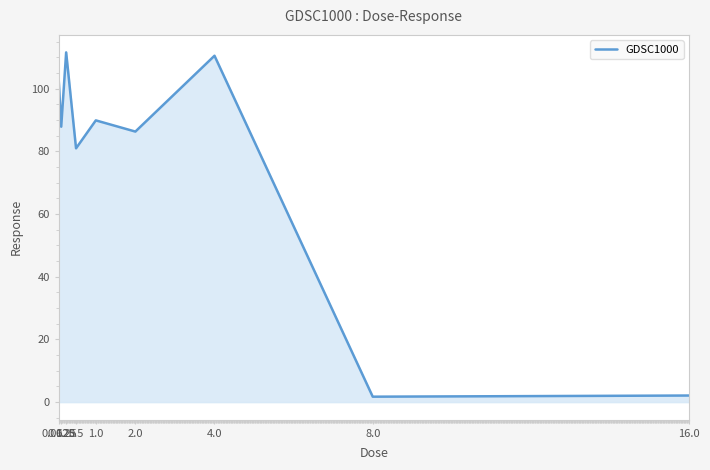

What is the maximum value shown in the chart?

111.6